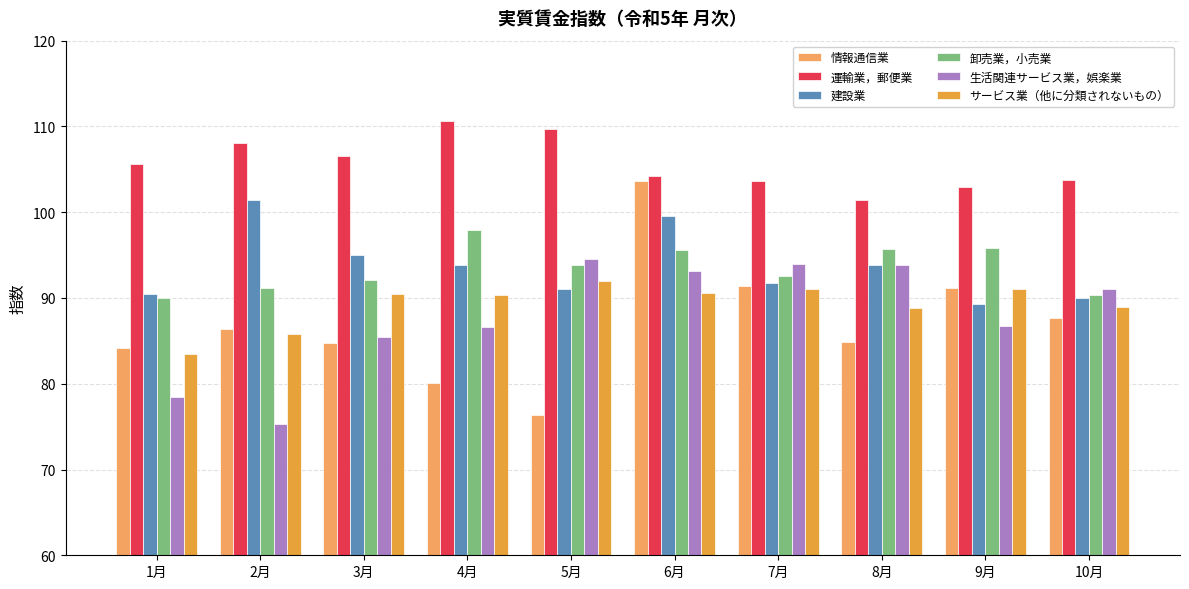

How many data points in 情報通信業 are less than 86?

5